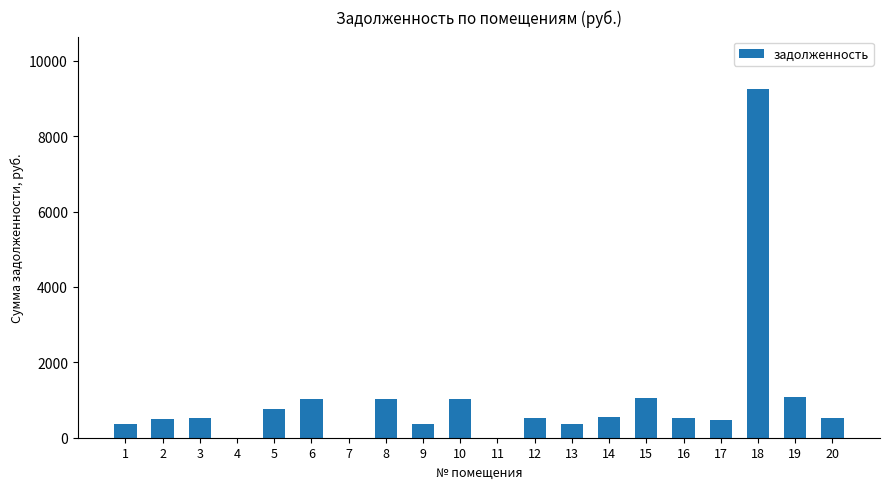

What is the sum of all values?

19946.2